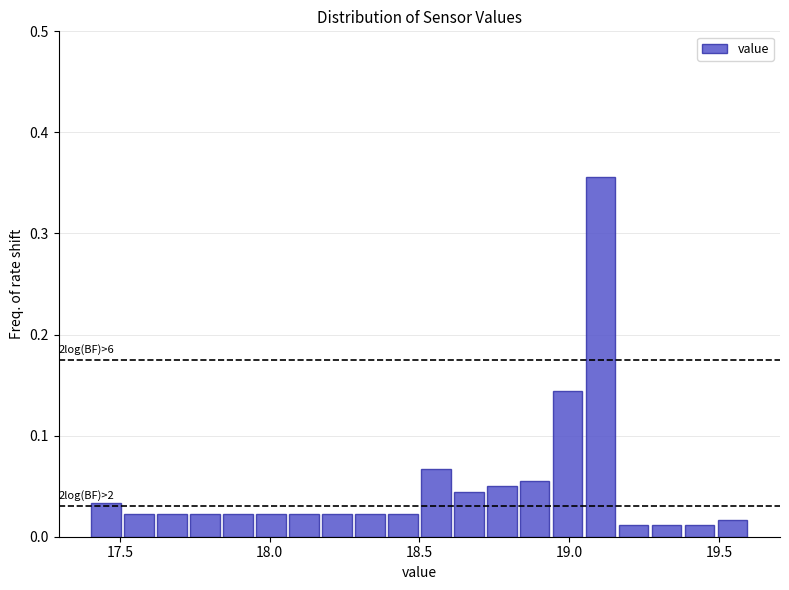

Read against the x-axis, roughly where is the centre of the tallest bar?

19.10